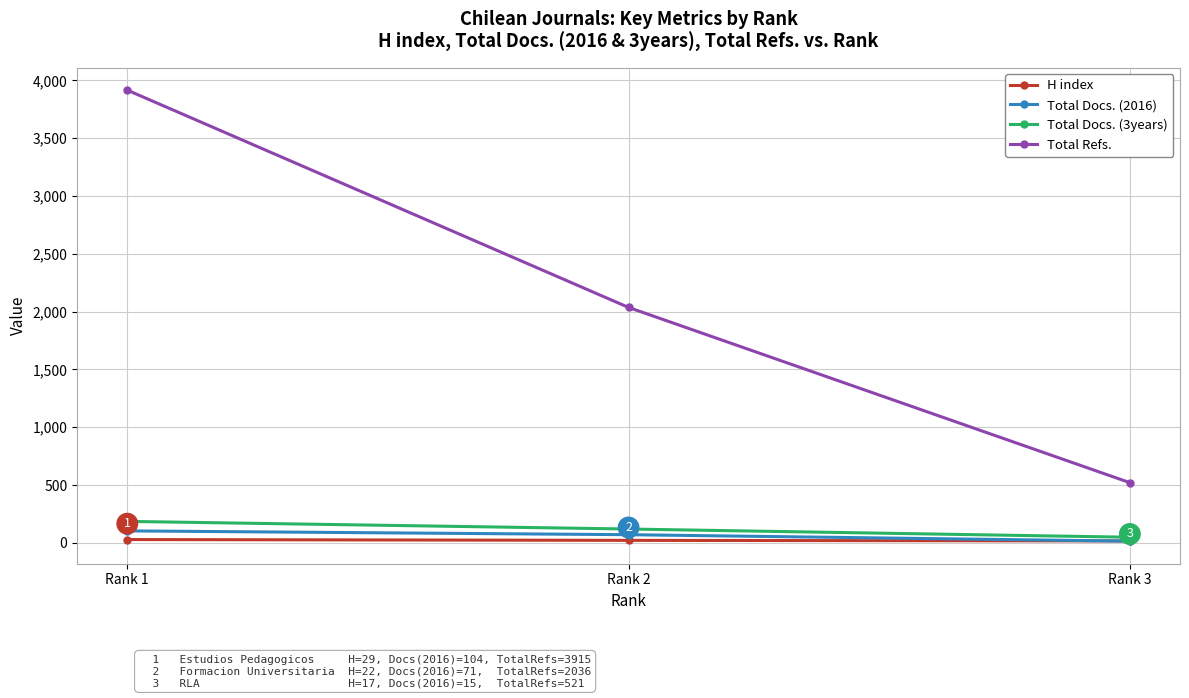

What is the total value across all series at Rank 1?

4234